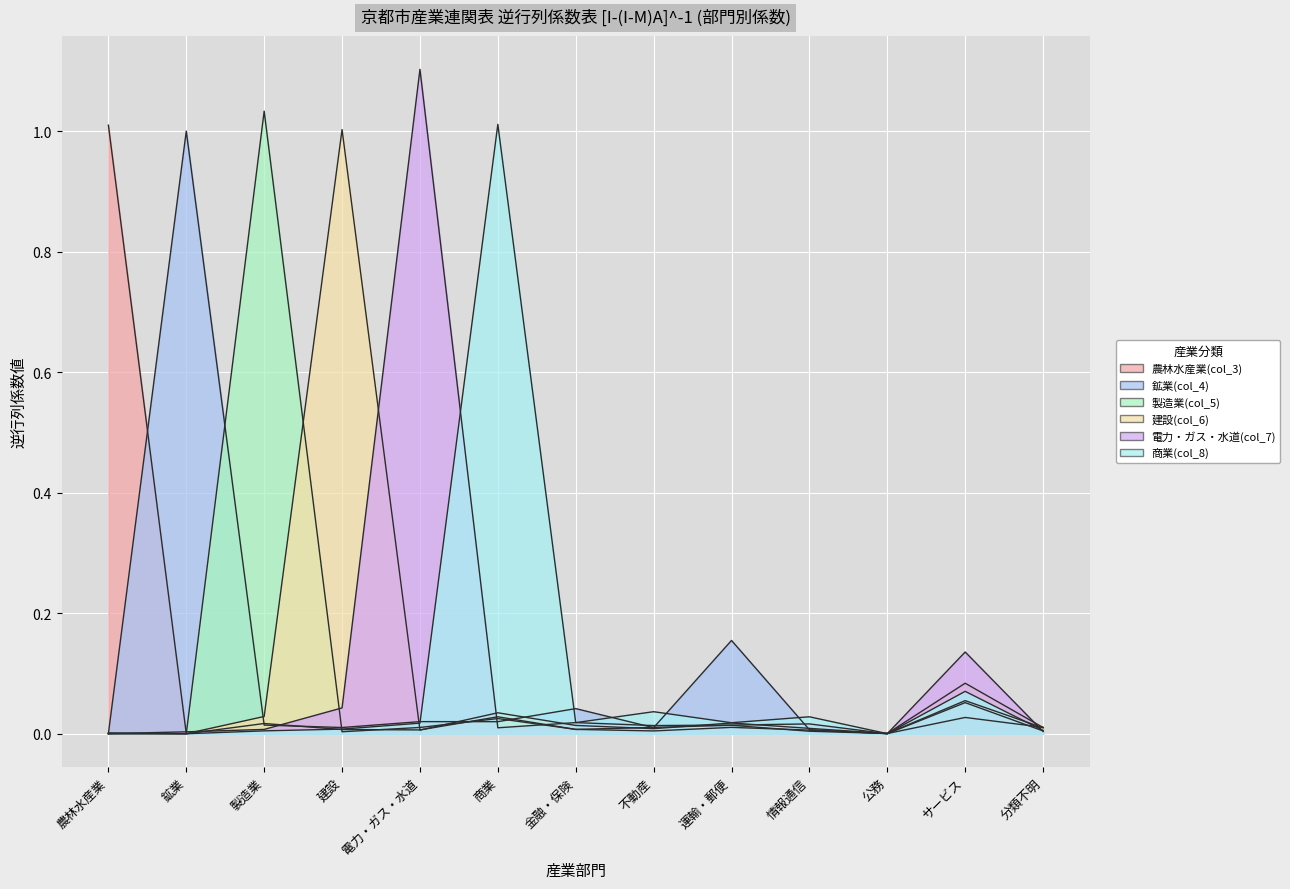

True or false: 建設(col_6) and 商業(col_8) cross at least once.

True